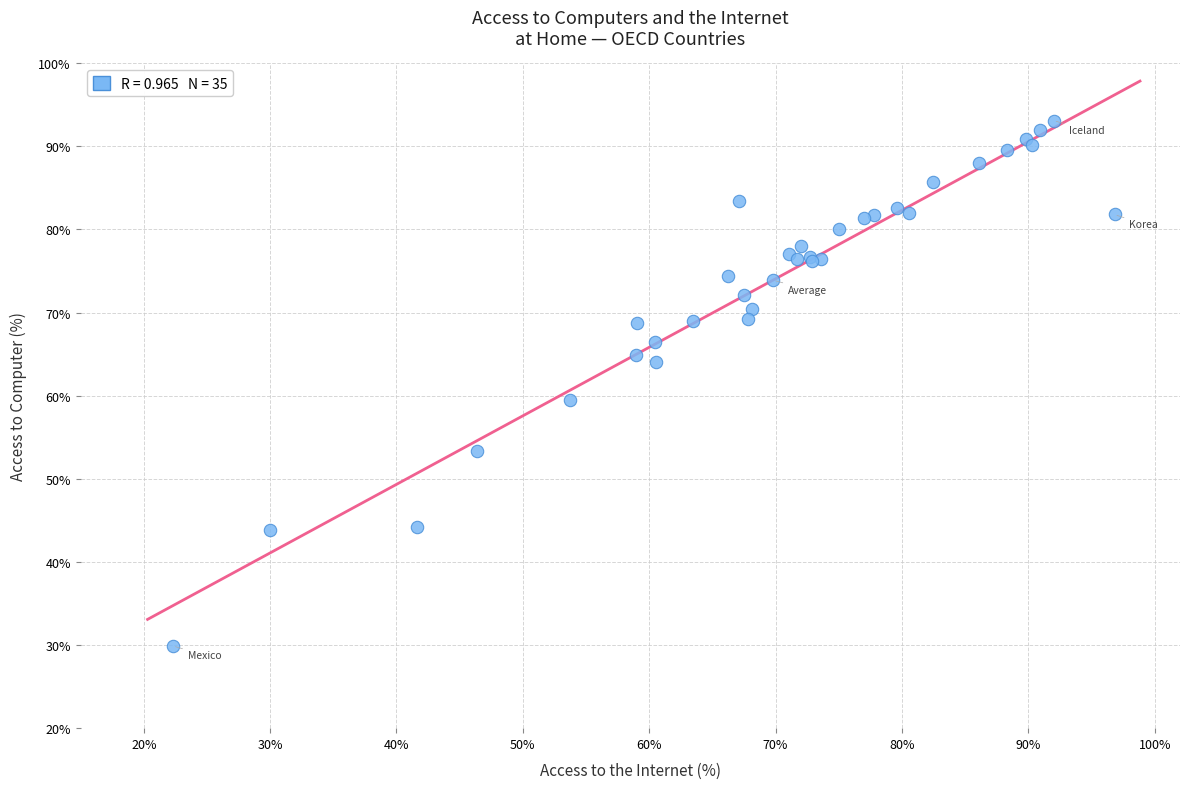

What Y value in the scatter plot is closest to 61?

59.5